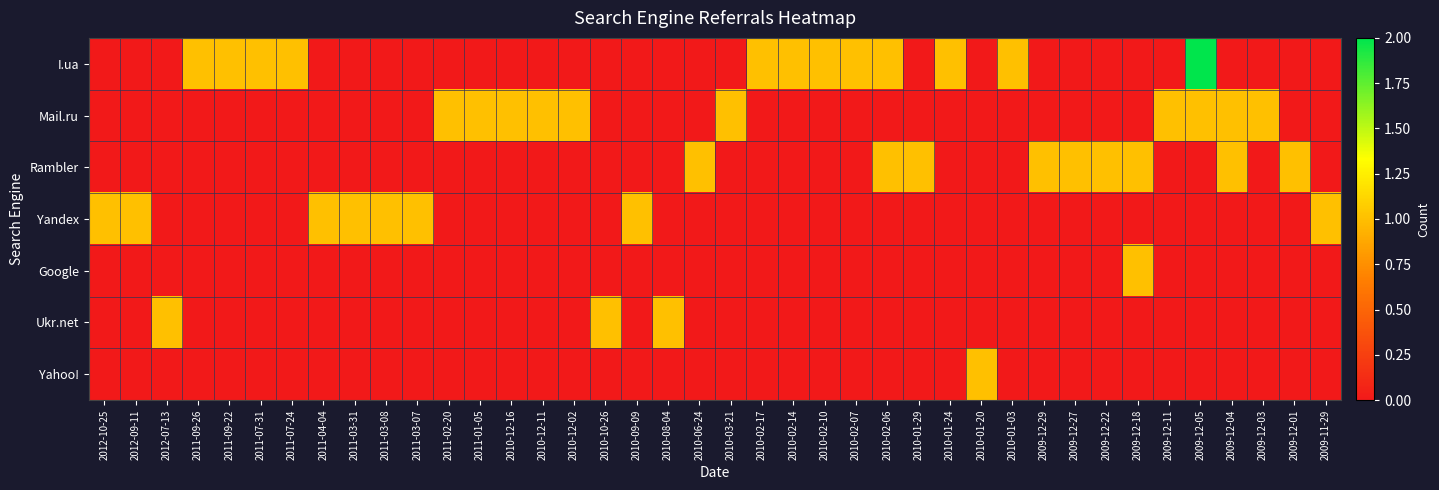

Rank the series by their maximum value, from highest to lowest.

I.ua, Mail.ru, Rambler, Yandex, Google, Ukr.net, Yahoo!